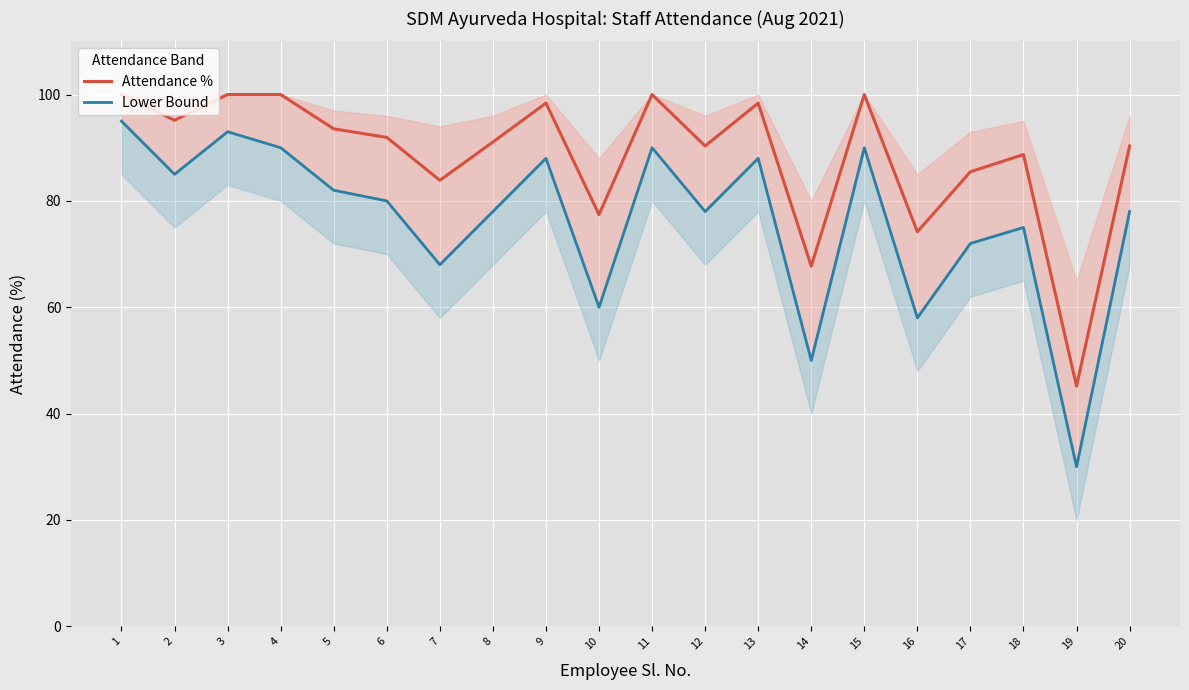

Reading left to right, transcribe all the data shown in this chart.

Attendance %: 100.0	95.2	100.0	100.0	93.5	91.9	83.9	91.1	98.4	77.4	100.0	90.3	98.4	67.7	100.0	74.2	85.5	88.7	45.2	90.3
Lower Bound: 95.0	85.0	93.0	90.0	82.0	80.0	68.0	78.0	88.0	60.0	90.0	78.0	88.0	50.0	90.0	58.0	72.0	75.0	30.0	78.0